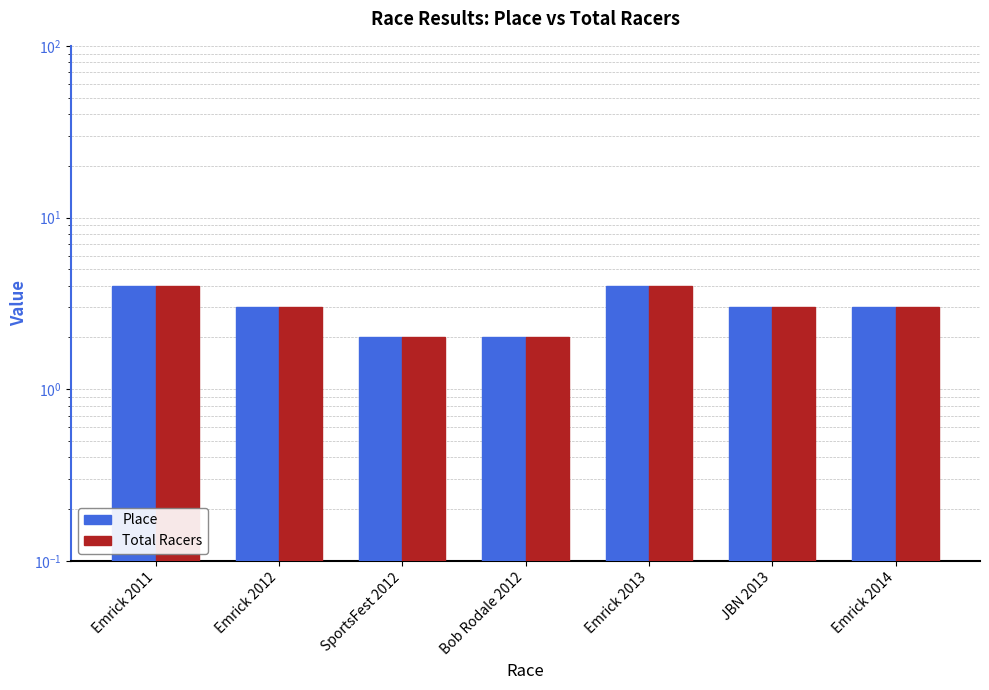

How many values in the Total Racers series exceed 3?

2